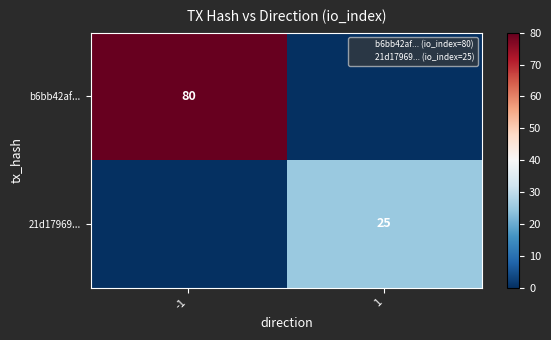

Count the number of data series in this chart.

2